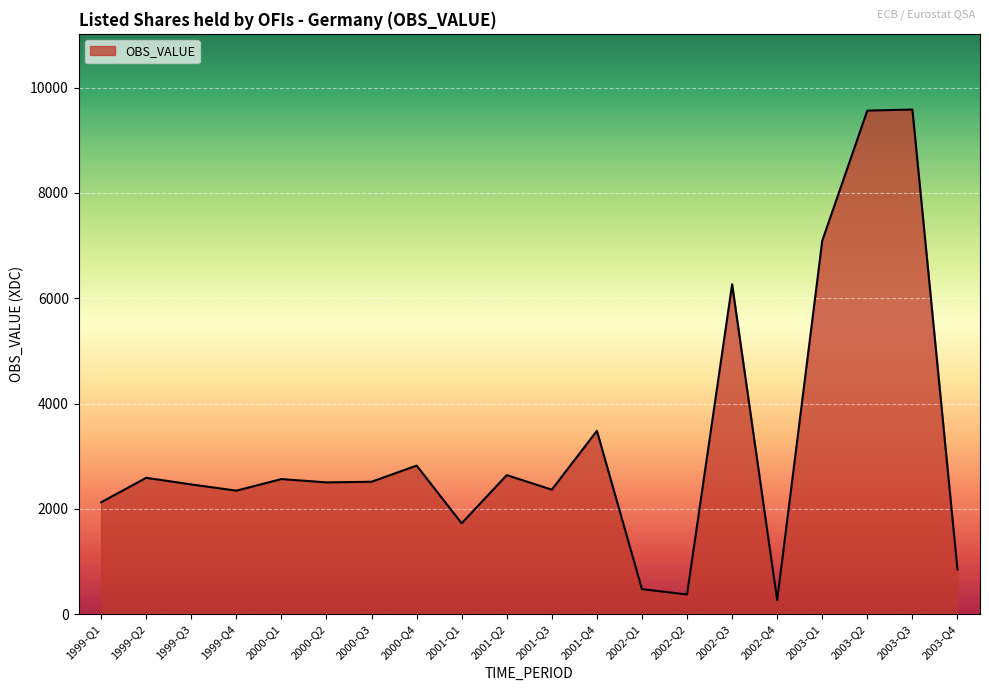

Between 2002-Q3 and 2003-Q1, which is larger?

2003-Q1